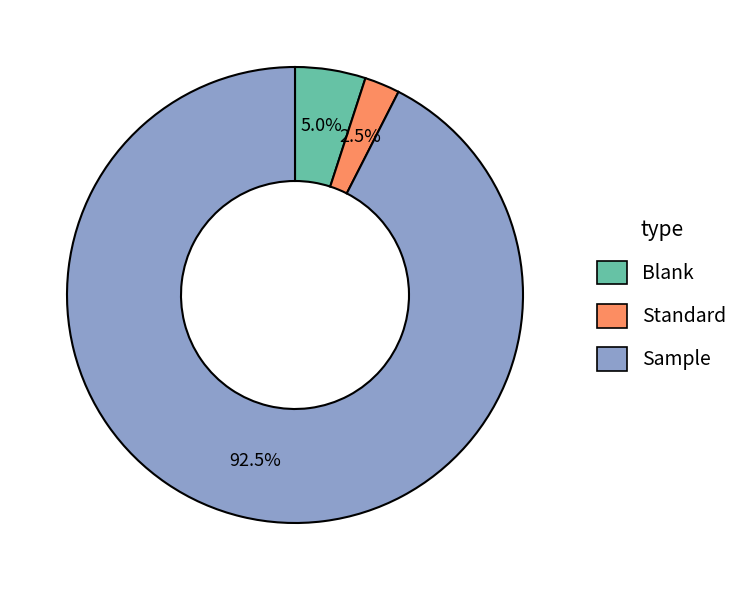

What portion of the pie excludes Sample?

7.5%